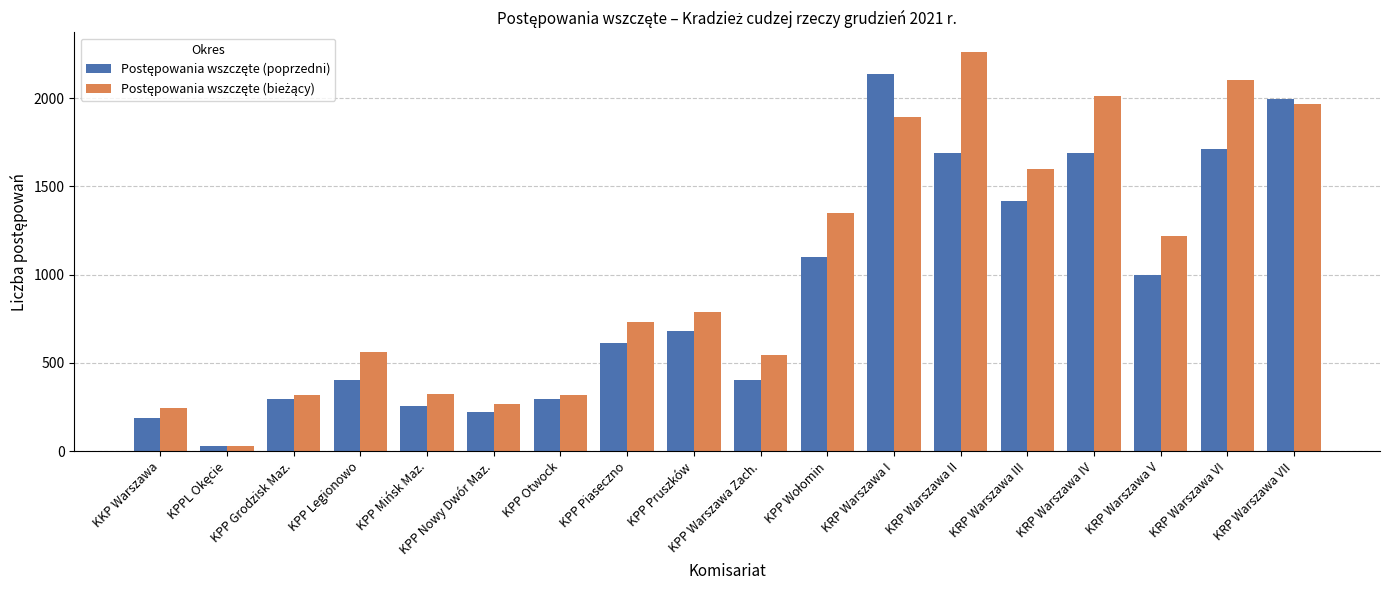

Which label corresponds to the largest value in the chart?

KRP Warszawa II